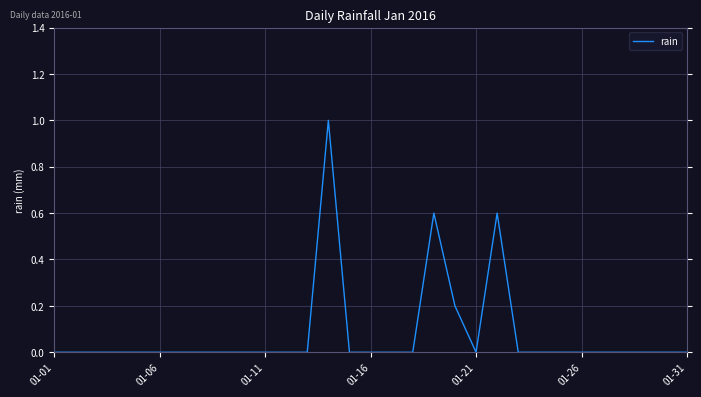

What is the difference between the maximum and minimum values?

1.0